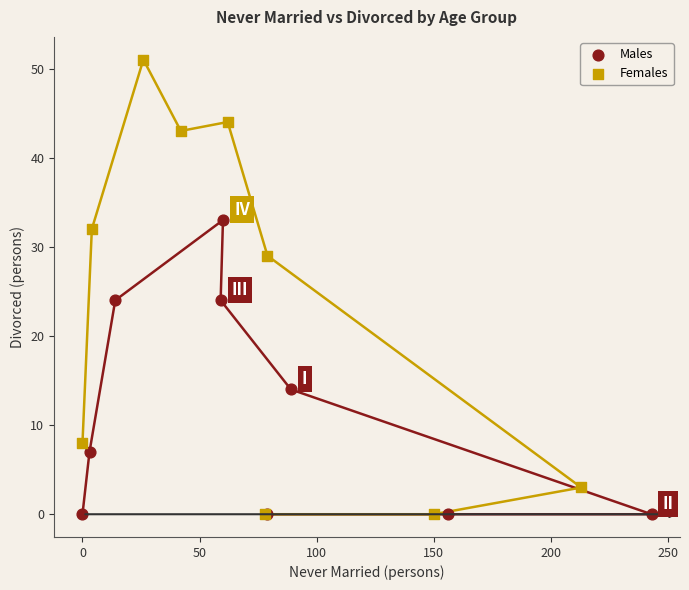

What are all the series names shown in the legend?

Males, Females